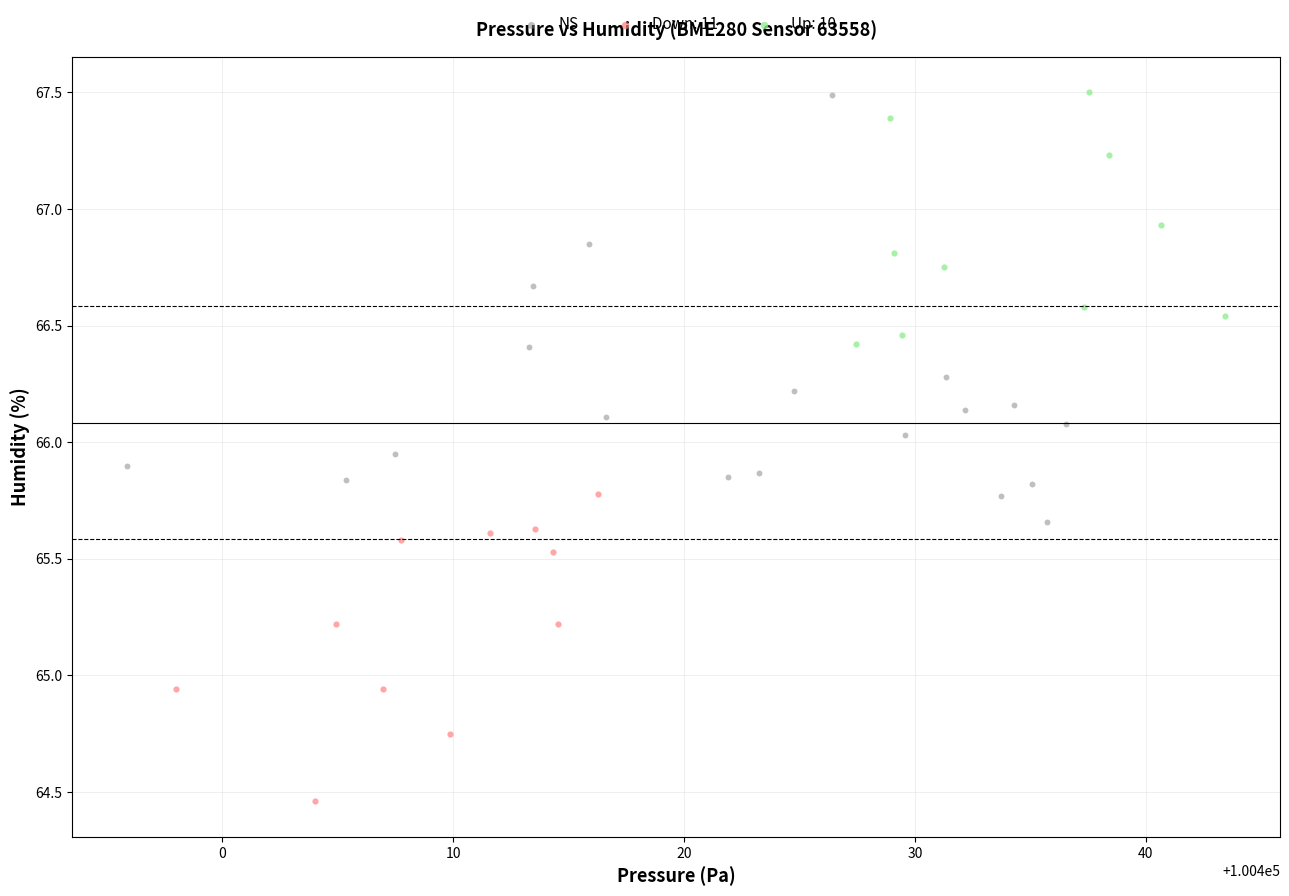

Which series has the largest Y range (max minus min)?

NS